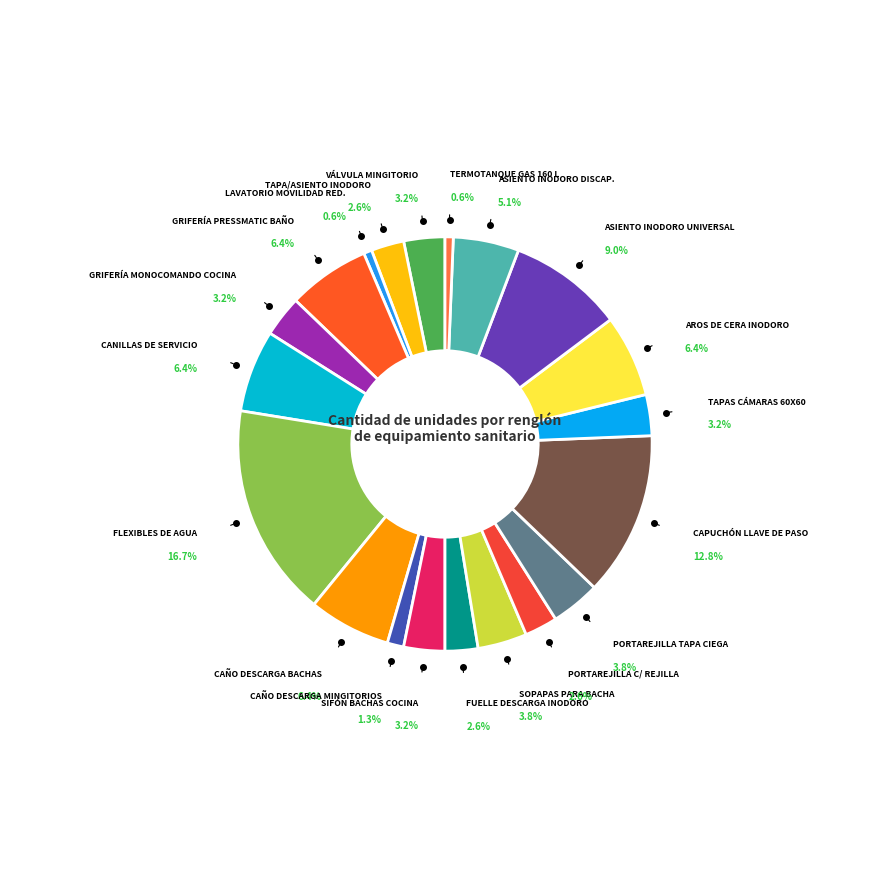

To the nearest percent, what portion does Sopapas para bacha represent?

4%